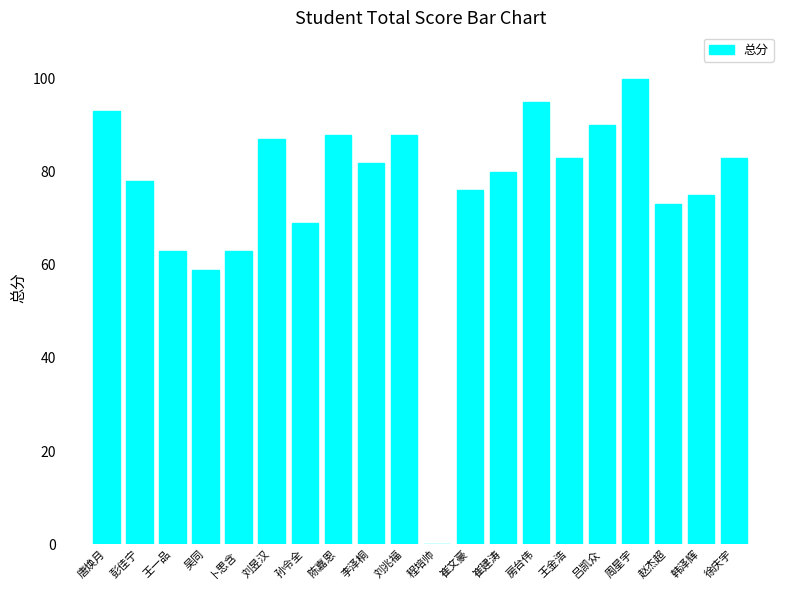

Does the chart contain stacked bars?

No